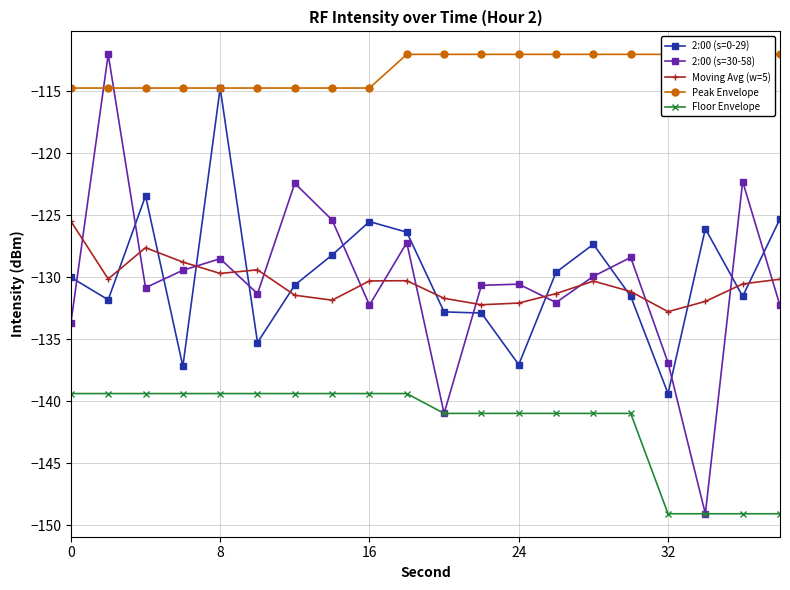

Is it true that Moving Avg (w=5) equals -132.1 at 24?

True